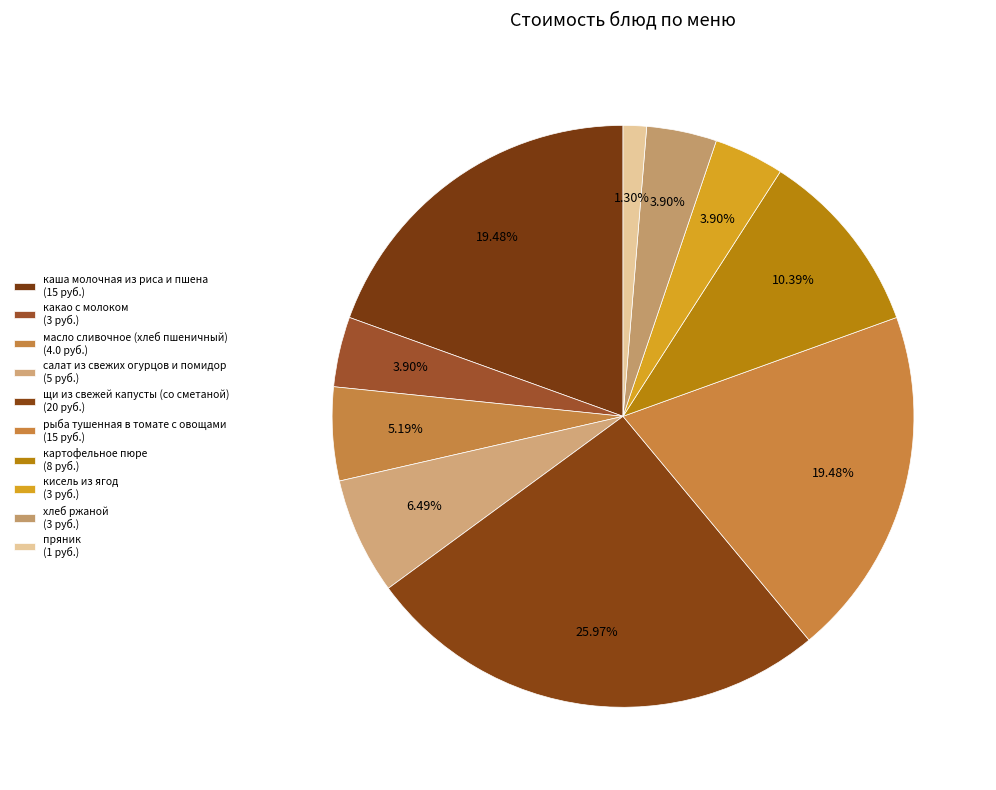

Do кисель из ягод and рыба тушенная в томате с овощами together represent more than half of the pie?

No